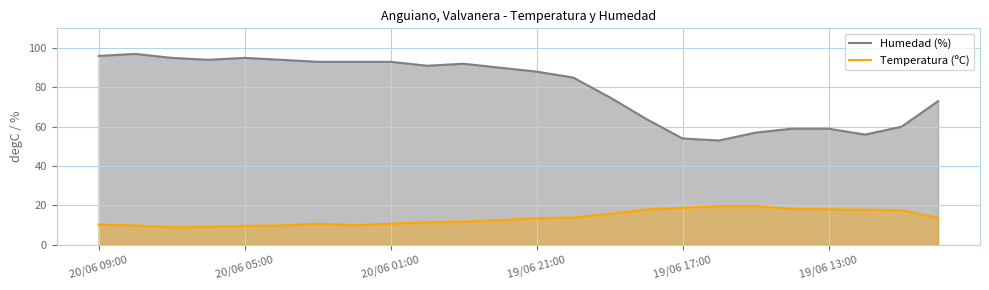

Is it true that Temperatura (ºC) equals 17.9 at 15?

True